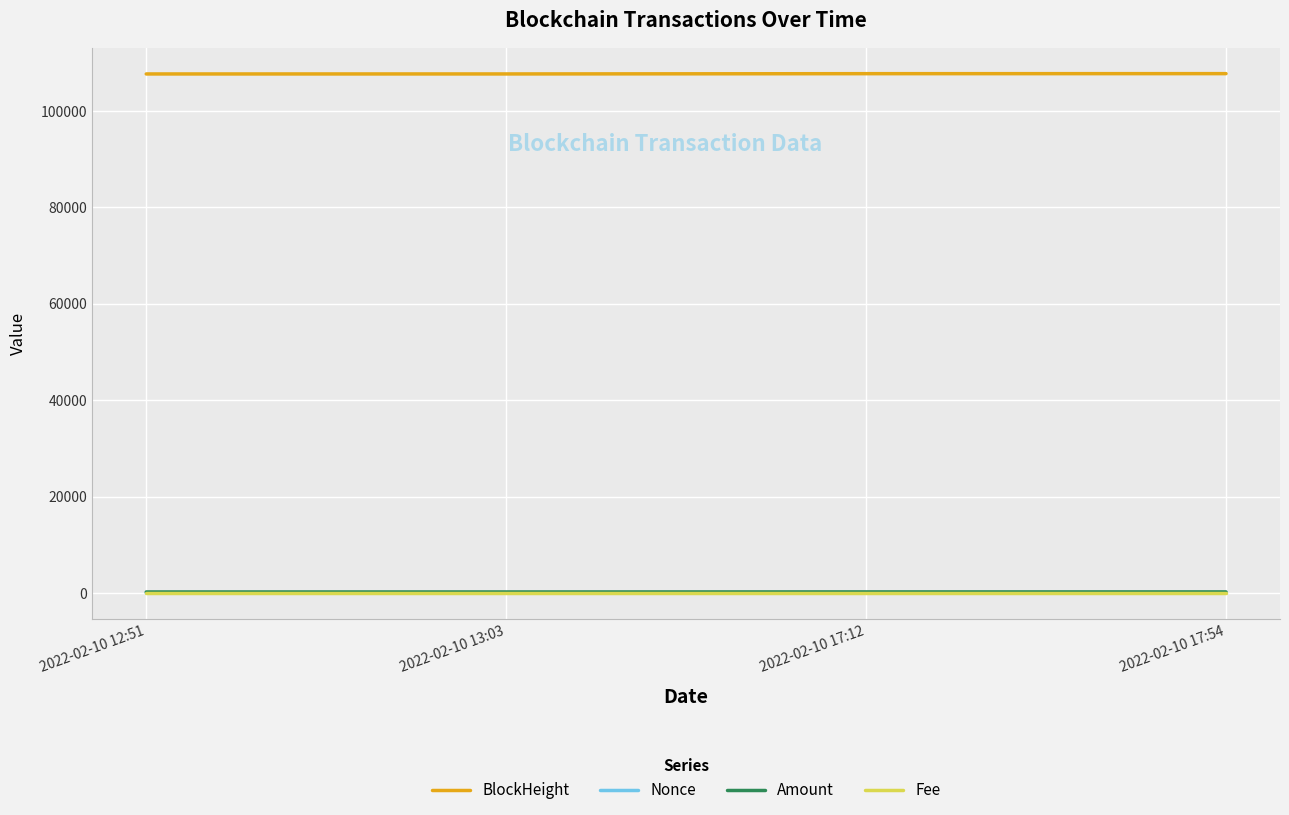

True or false: Fee has a value of 0.0 at 2022-02-10 17:12.

True